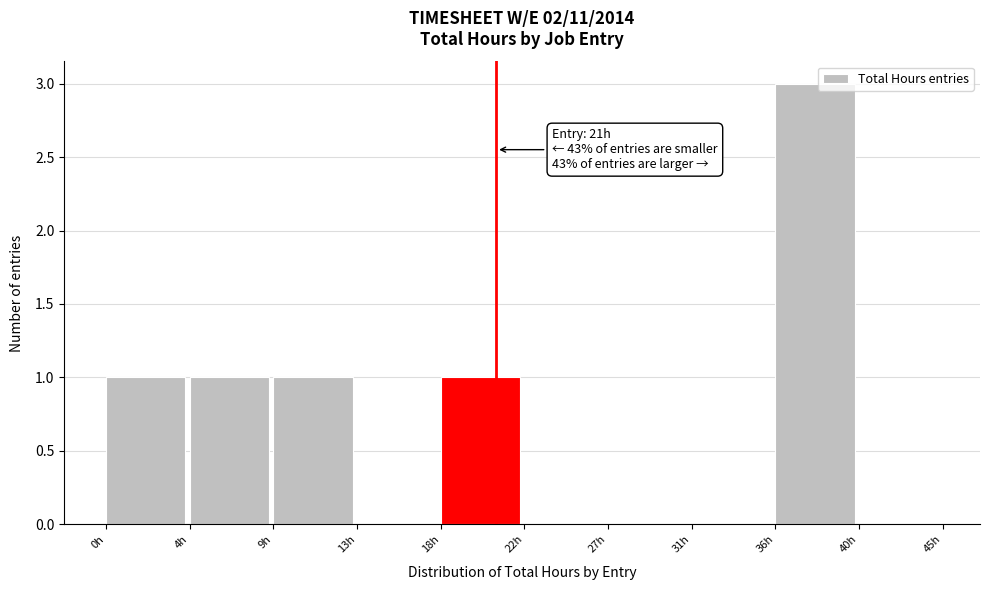

Reading left to right, transcribe all the data shown in this chart.

0h=1	4h=1	9h=1	13h=0	18h=1	22h=0	27h=0	31h=0	36h=3	40h=0